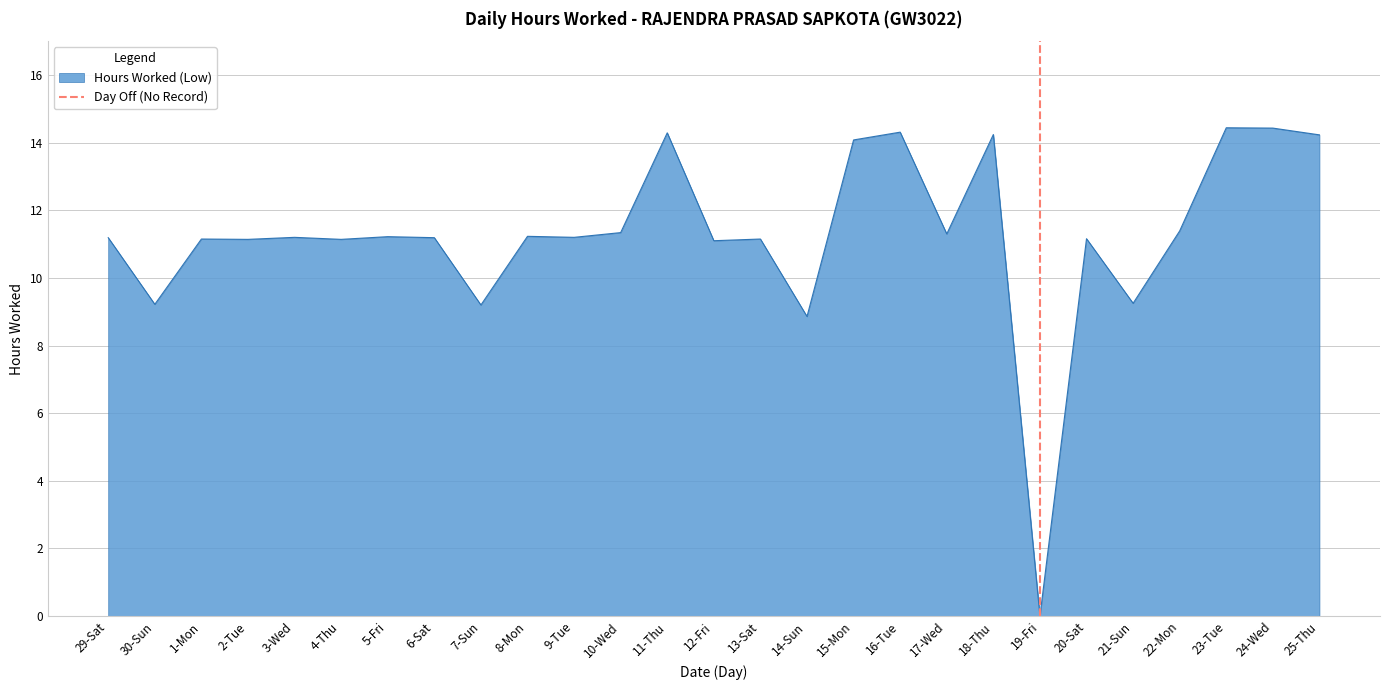

The value of Hours Worked (Low) at 1-Mon is 19.3. True or false?

False